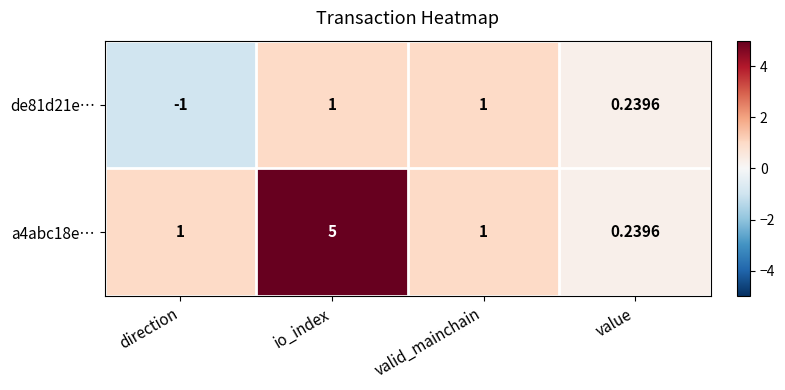

At which category is the sum across all series the highest?

io_index